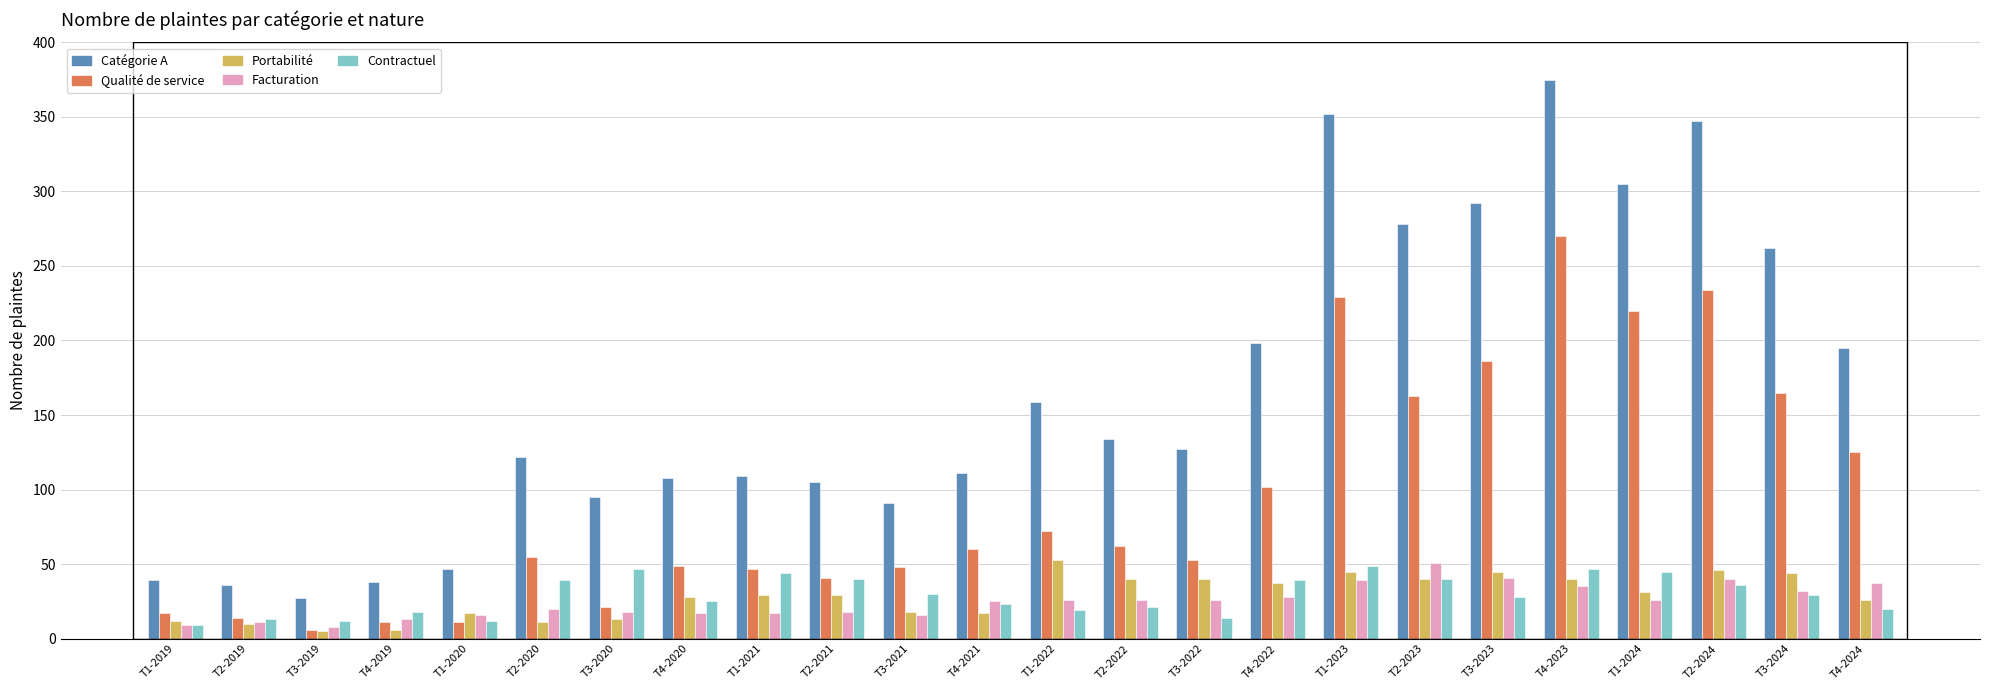

At which category is the sum across all series the highest?

T4-2023